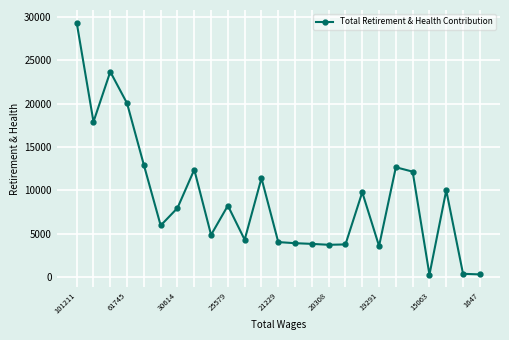

What is the maximum value shown in the chart?

29338